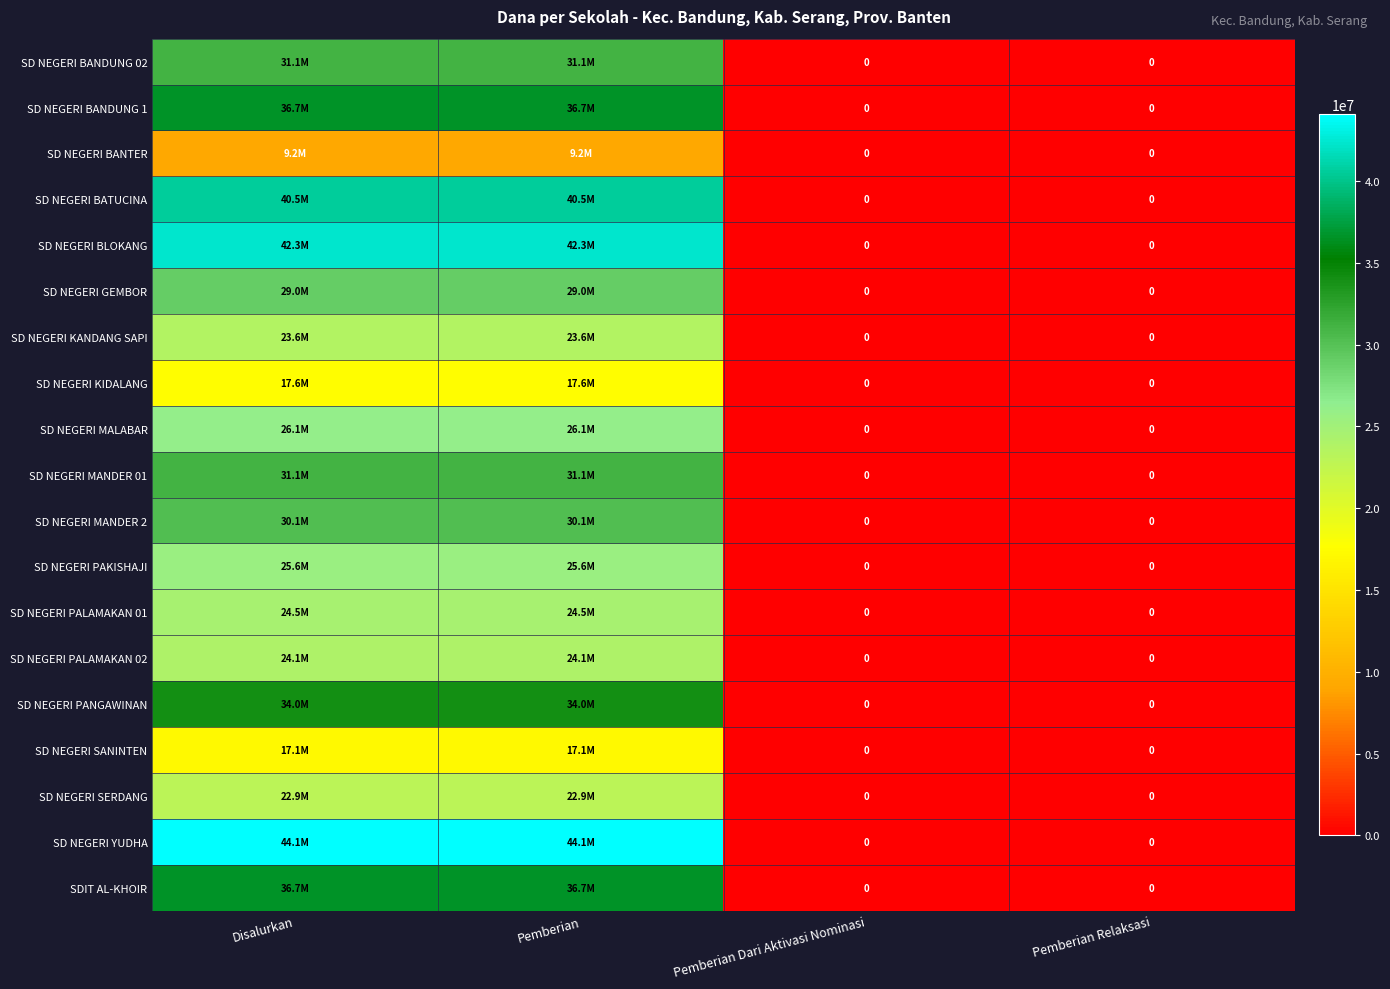

What is the sum of the SD NEGERI MANDER 2 values at Pemberian and Disalurkan?

60300000